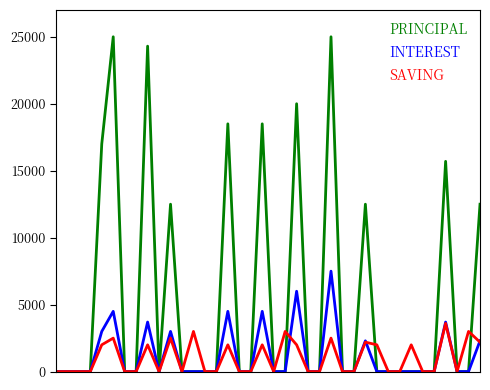

Which series has the widest spread of values?

PRINCIPAL